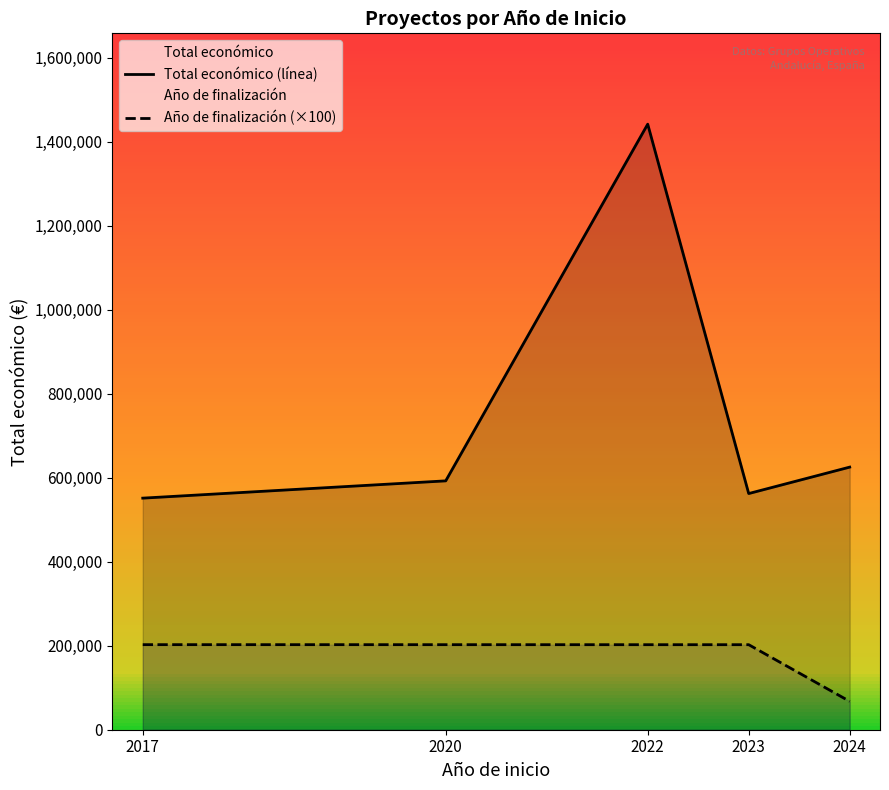

Rank the series at 2020 from lowest to highest value.

Año de finalización (×100), Total económico (línea)